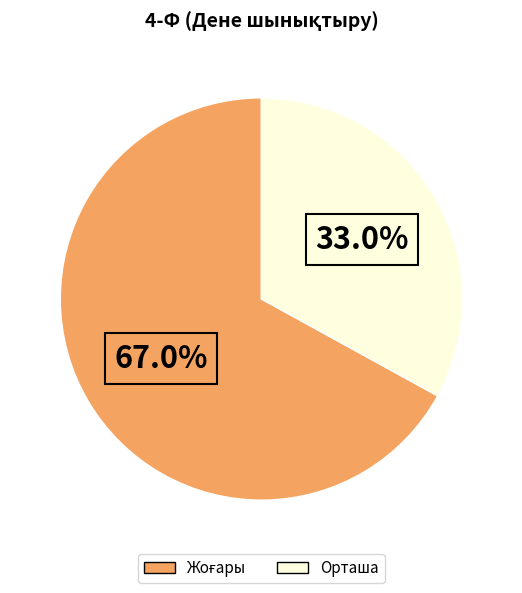

Which category has the smallest portion of the pie?

Орташа